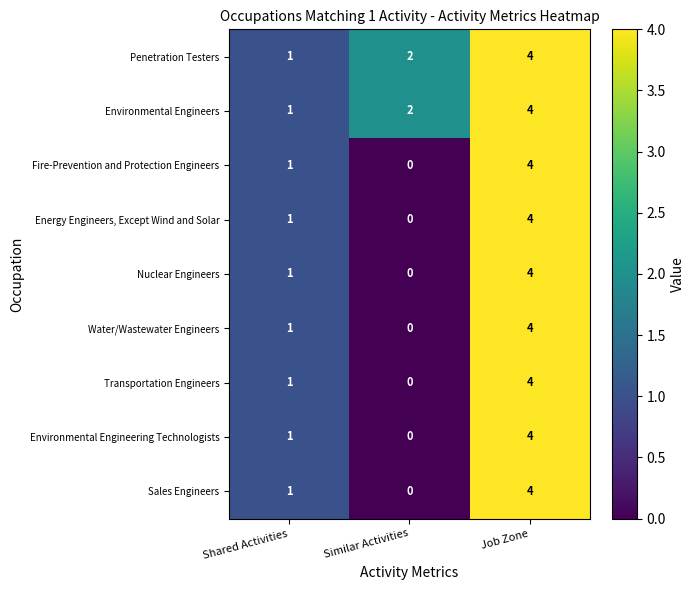

What is the total value across all series at Similar Activities?

4